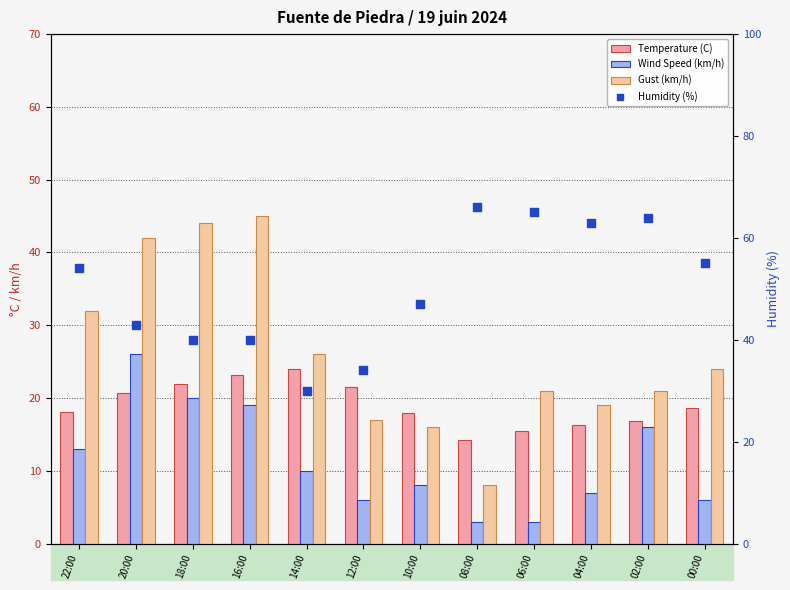

What are all the series names shown in the legend?

Temperature (C), Wind Speed (km/h), Gust (km/h), Humidity (%)